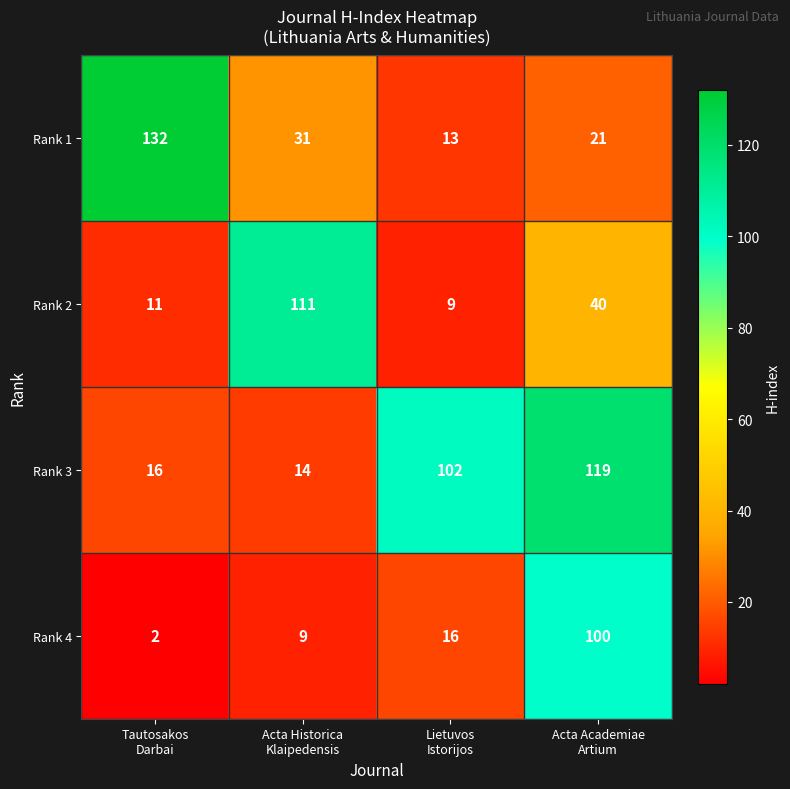

List the series in order of their overall mean, highest first.

Rank 3, Rank 1, Rank 2, Rank 4